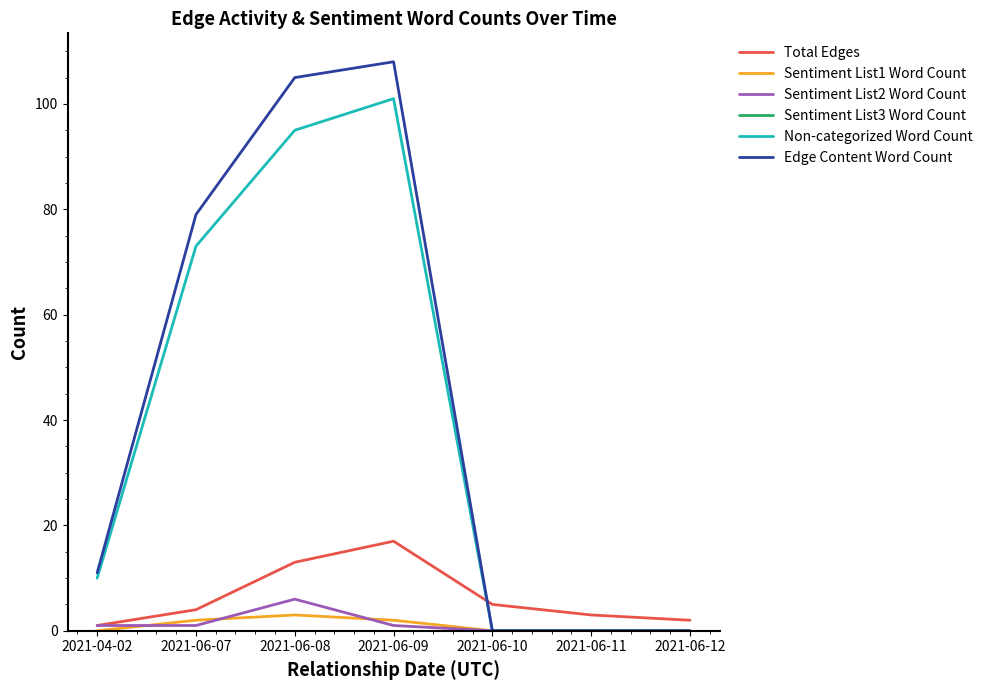

What position from the right is 2021-06-08?

5